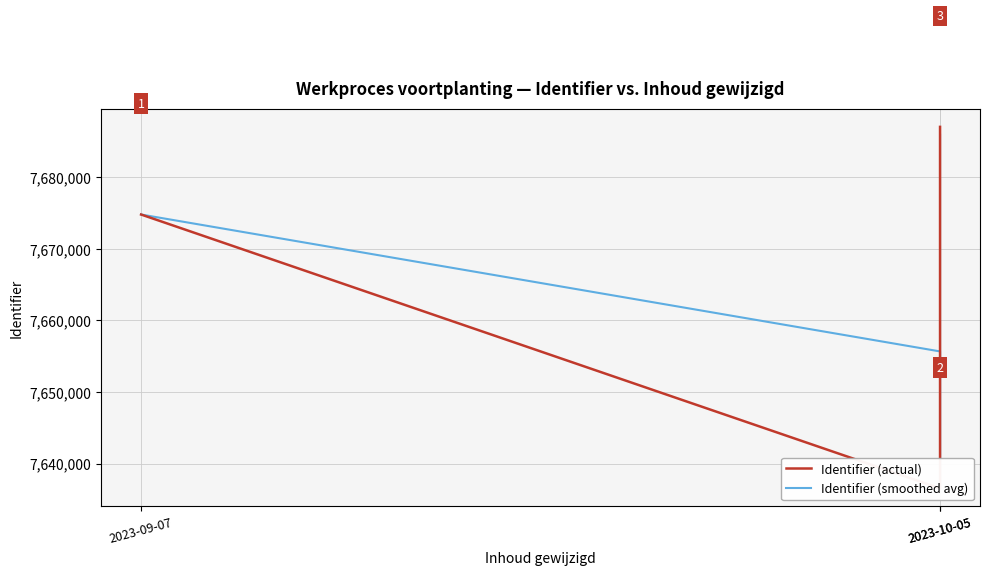

Is this an area chart (filled region under the line)?

No